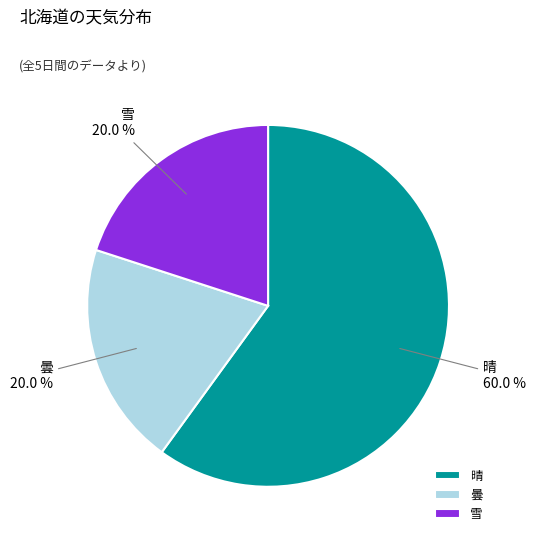

To the nearest percent, what is the difference between the largest and smallest slice percentages?

40%